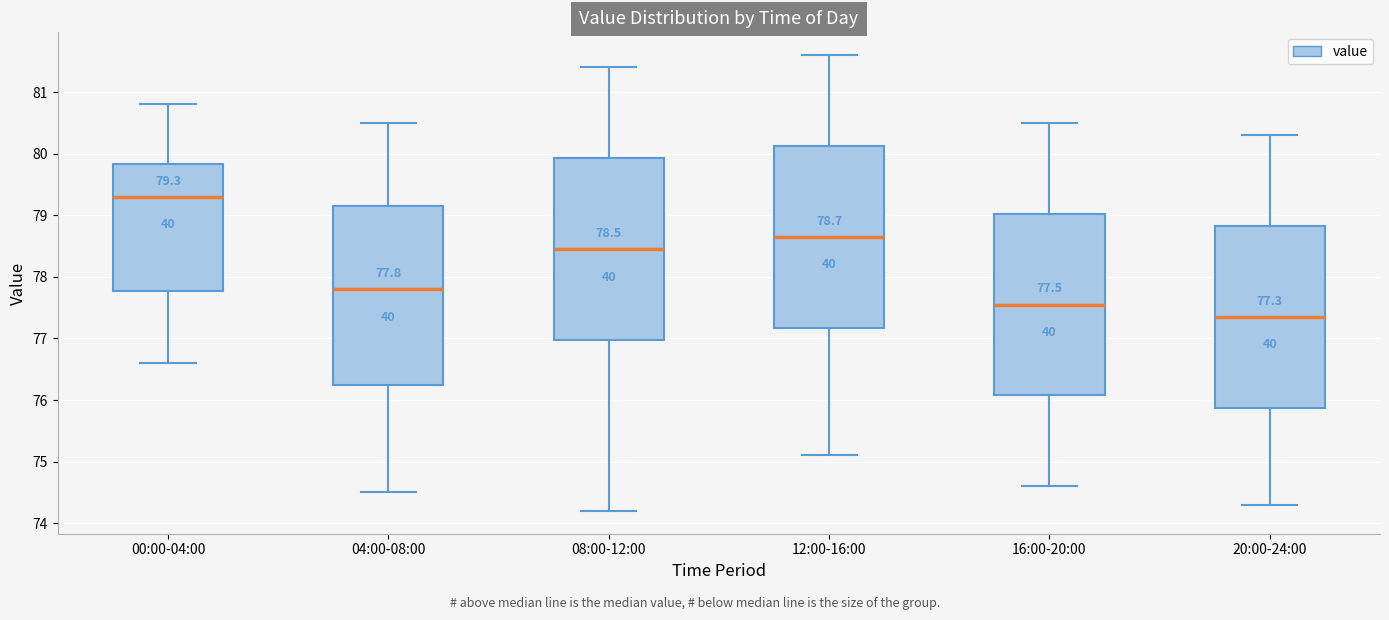

Which box's median line is the highest?

00:00-04:00